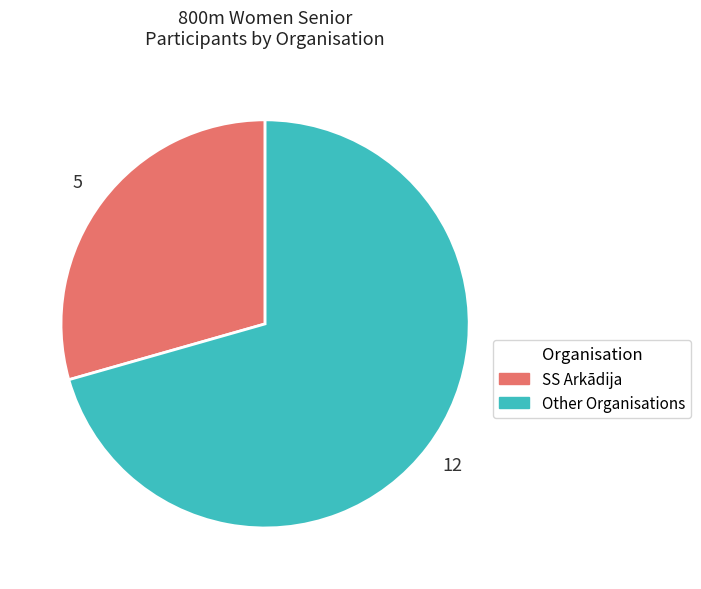

True or false: SS Arkādija accounts for 16% of the total.

False